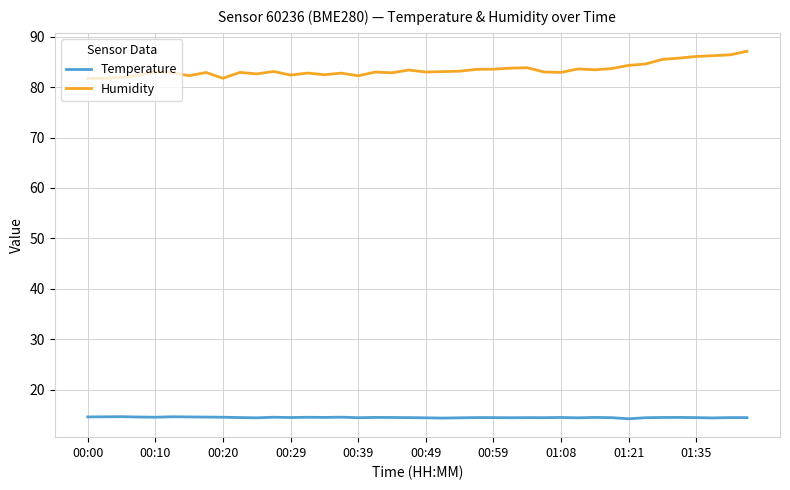

What are all the series names shown in the legend?

Temperature, Humidity